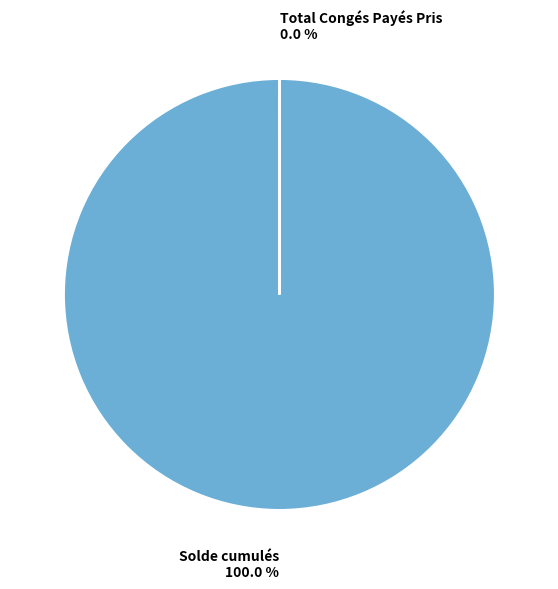

Is there any slice that represents more than half of the pie?

Yes